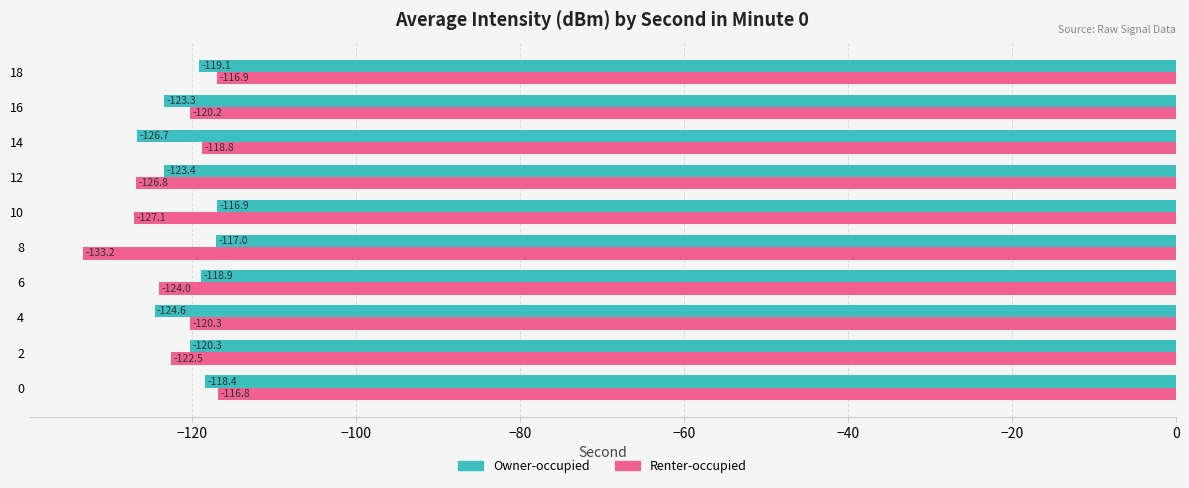

Which category has the lowest value across all series?

8